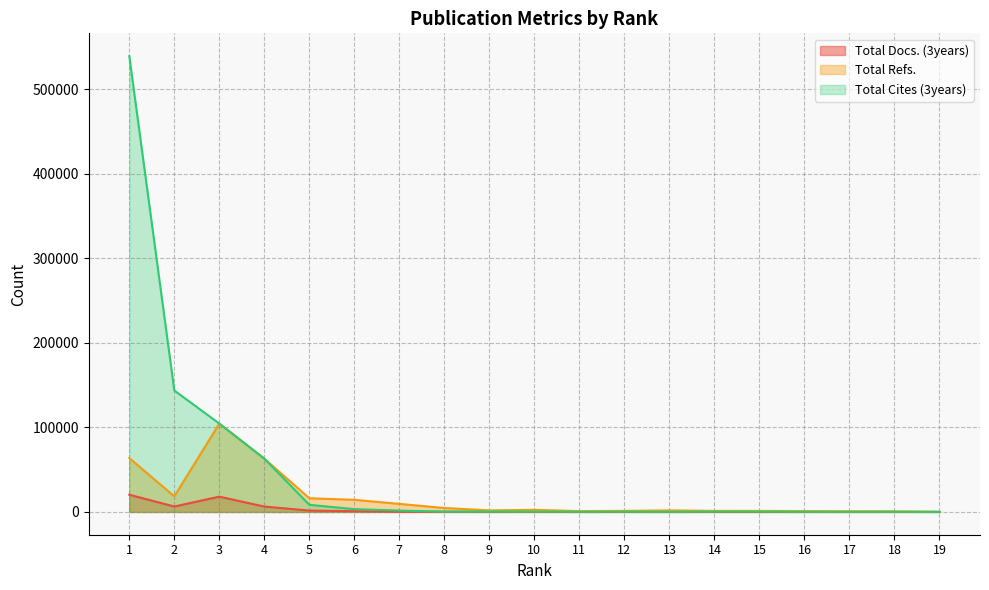

Where is the first local minimum for Total Refs.?

2